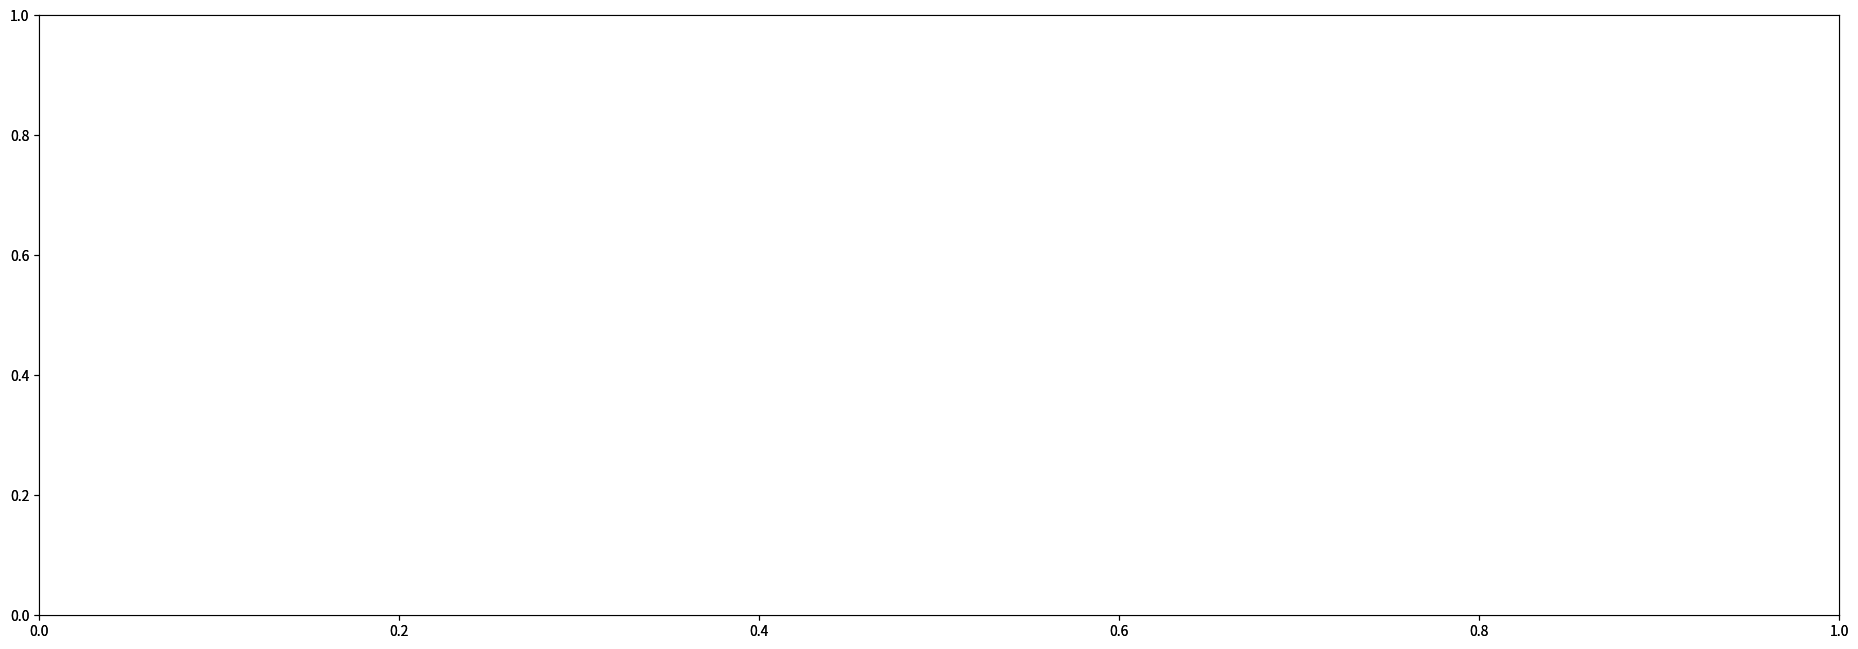

Which series has the largest Y range (max minus min)?

YEAR TO DATE